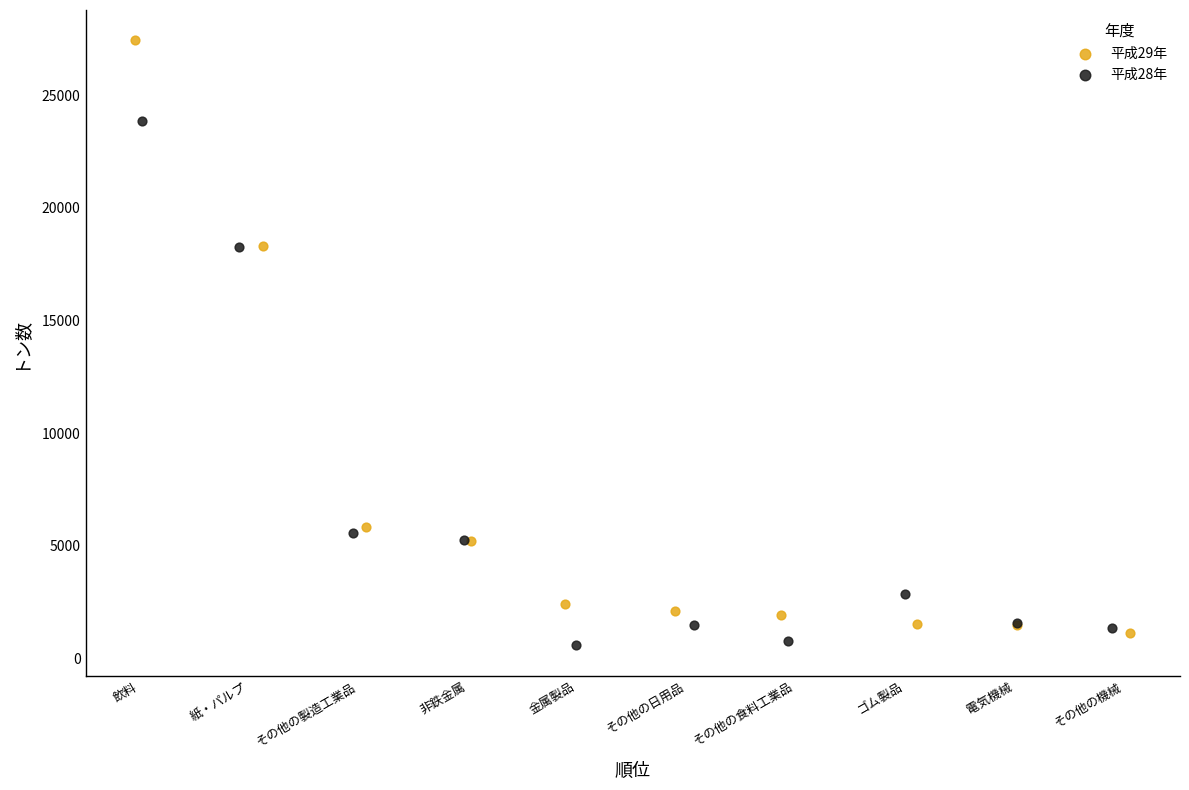

Which series has the largest Y range (max minus min)?

平成29年